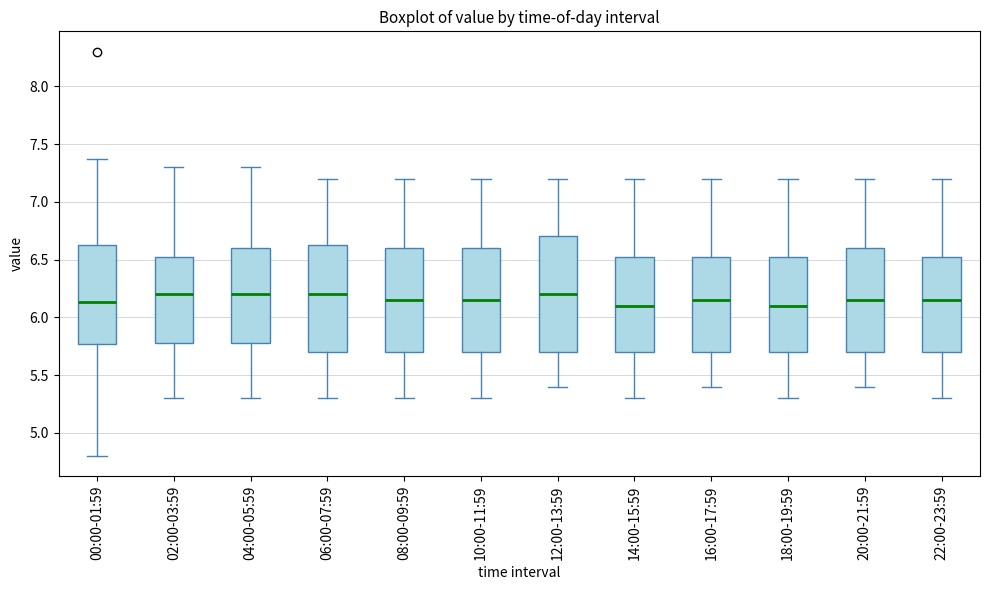

Reading left to right, transcribe this box plot: for each box, give where its median line is, the range the box spans, and where its two whiskers end, as read against the y-axis. The values are not printed on the chart, so give them approximately, as read against the axis.

00:00-01:59: median 6.15, box 5.75 to 6.65, whiskers 4.80 to 7.35
02:00-03:59: median 6.20, box 5.80 to 6.55, whiskers 5.30 to 7.30
04:00-05:59: median 6.20, box 5.80 to 6.60, whiskers 5.30 to 7.30
06:00-07:59: median 6.20, box 5.70 to 6.65, whiskers 5.30 to 7.20
08:00-09:59: median 6.15, box 5.70 to 6.60, whiskers 5.30 to 7.20
10:00-11:59: median 6.15, box 5.70 to 6.60, whiskers 5.30 to 7.20
12:00-13:59: median 6.20, box 5.70 to 6.70, whiskers 5.40 to 7.20
14:00-15:59: median 6.10, box 5.70 to 6.55, whiskers 5.30 to 7.20
16:00-17:59: median 6.15, box 5.70 to 6.55, whiskers 5.40 to 7.20
18:00-19:59: median 6.10, box 5.70 to 6.55, whiskers 5.30 to 7.20
20:00-21:59: median 6.15, box 5.70 to 6.60, whiskers 5.40 to 7.20
22:00-23:59: median 6.15, box 5.70 to 6.55, whiskers 5.30 to 7.20